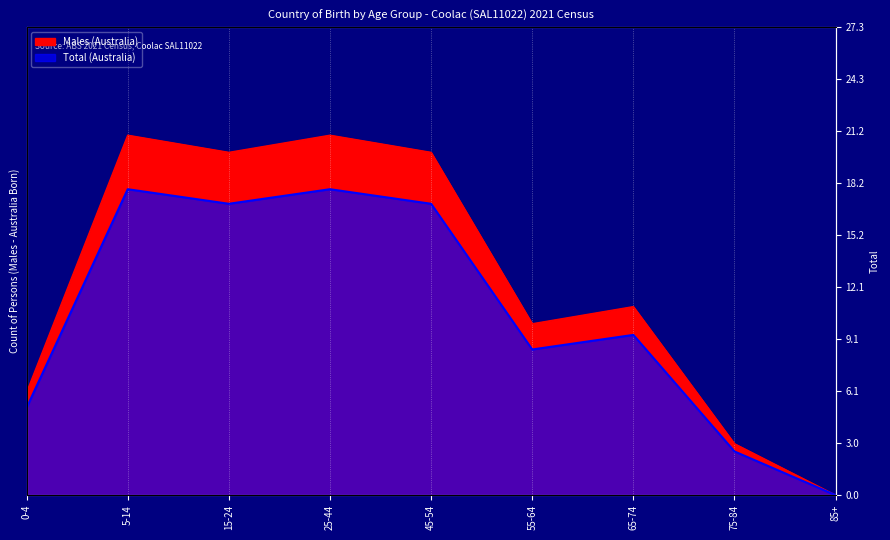

Reading right to left, list all the values displayed in this chart.

Males (Australia): 85+=0.0	75-84=3.0	65-74=11.0	55-64=10.0	45-54=20.0	25-44=21.0	15-24=20.0	5-14=21.0	0-4=6.0
Total (Australia): 85+=0.0	75-84=2.5	65-74=9.3	55-64=8.5	45-54=17.0	25-44=17.8	15-24=17.0	5-14=17.8	0-4=5.1